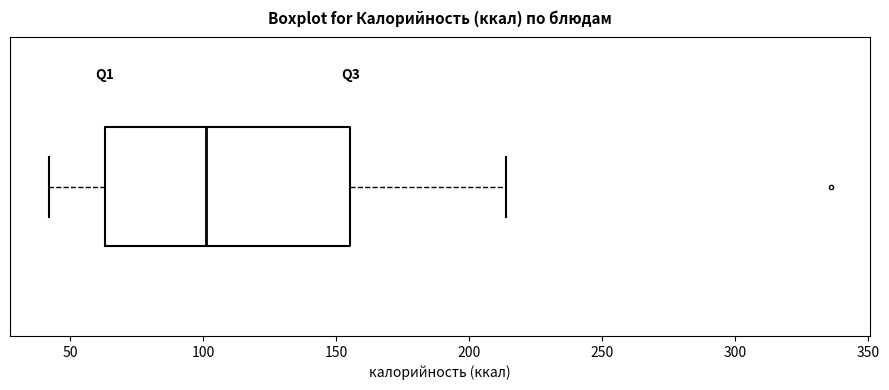

Where does the median line of the box sit on the x-axis? The values are not printed on the chart, so give them approximately, as read against the axis.

100